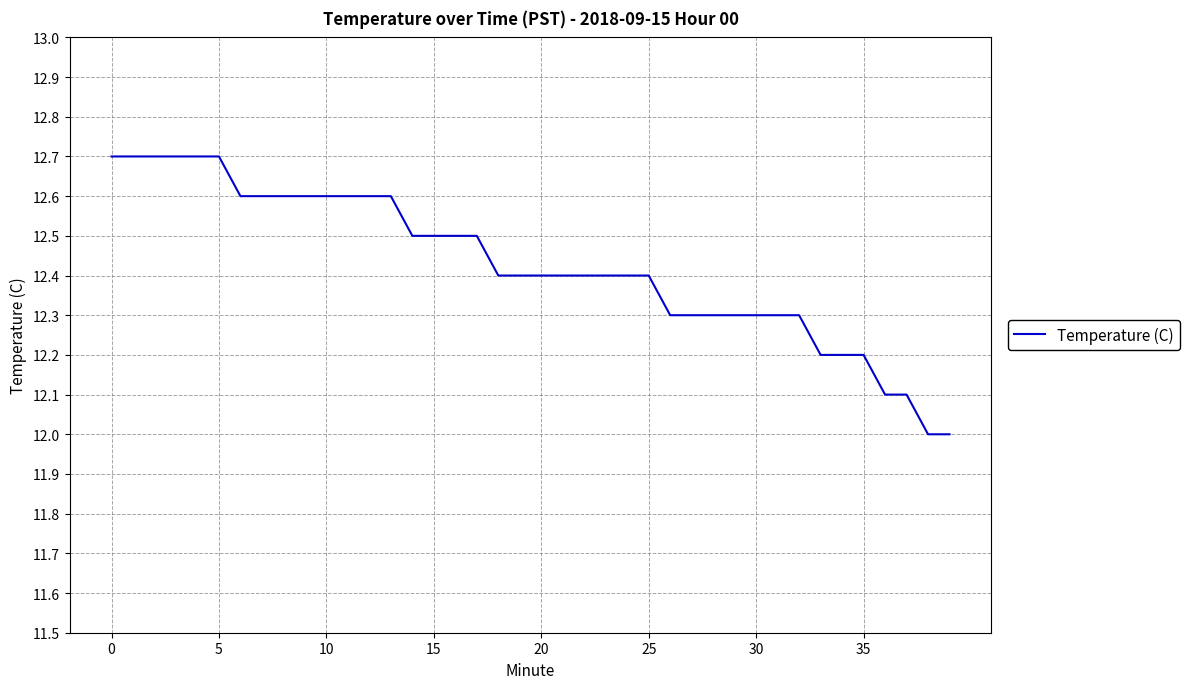

What is the smallest value displayed?

12.0